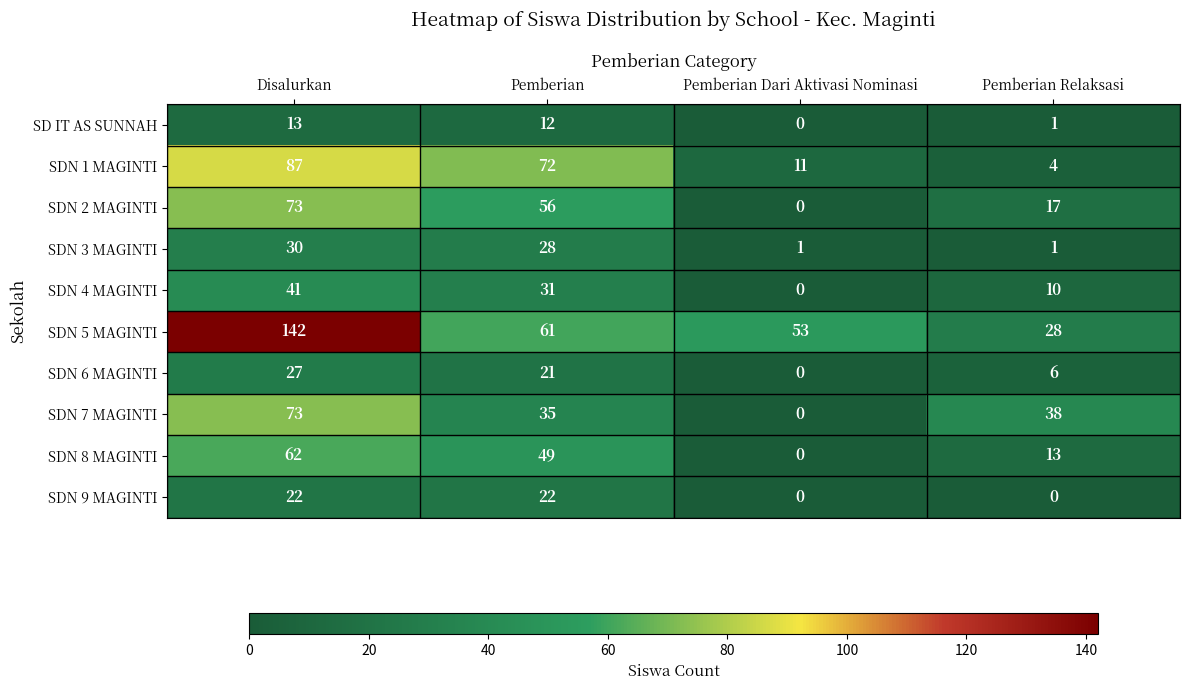

Where does the SDN 3 MAGINTI series first go above 28?

Disalurkan